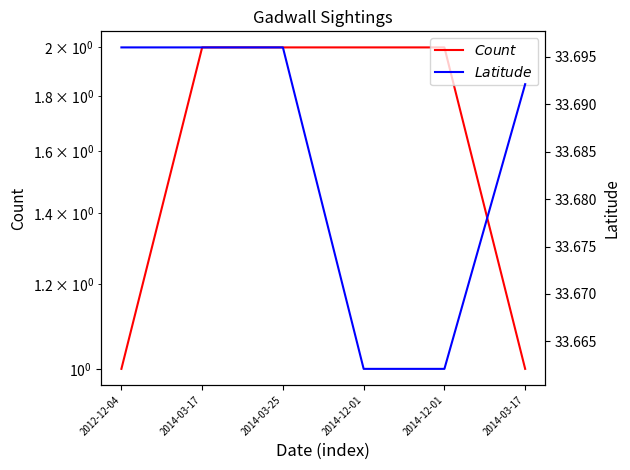

What is the sum of the Latitude values at 2014-03-17 and 2014-12-01?

67.4